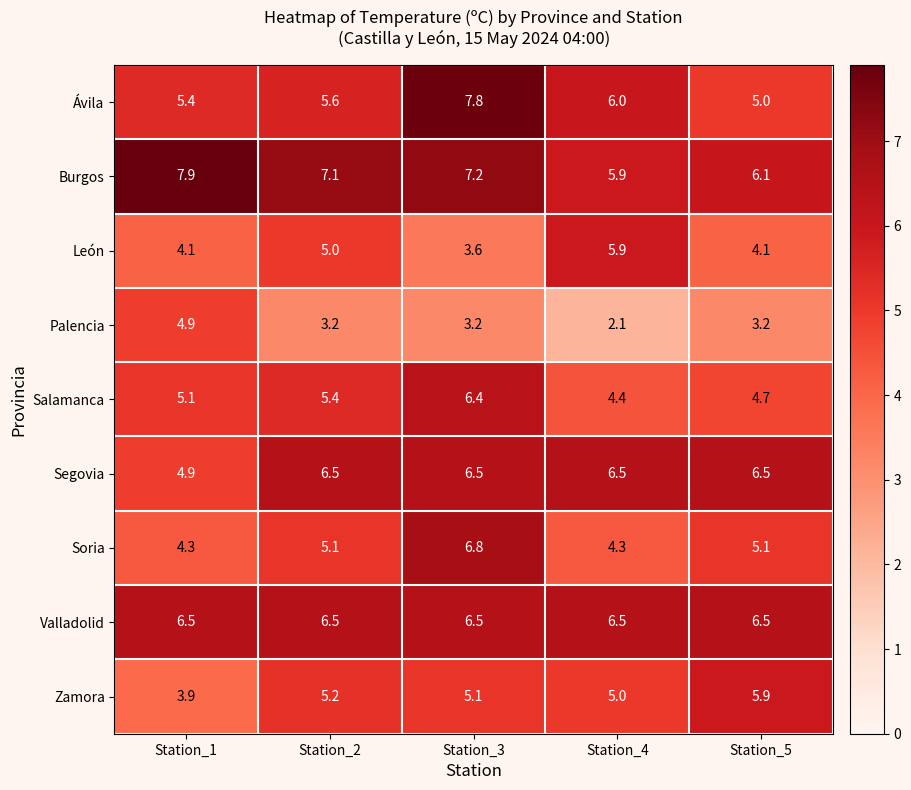

What is the spread (max minus min) of values at Station_1?

4.0